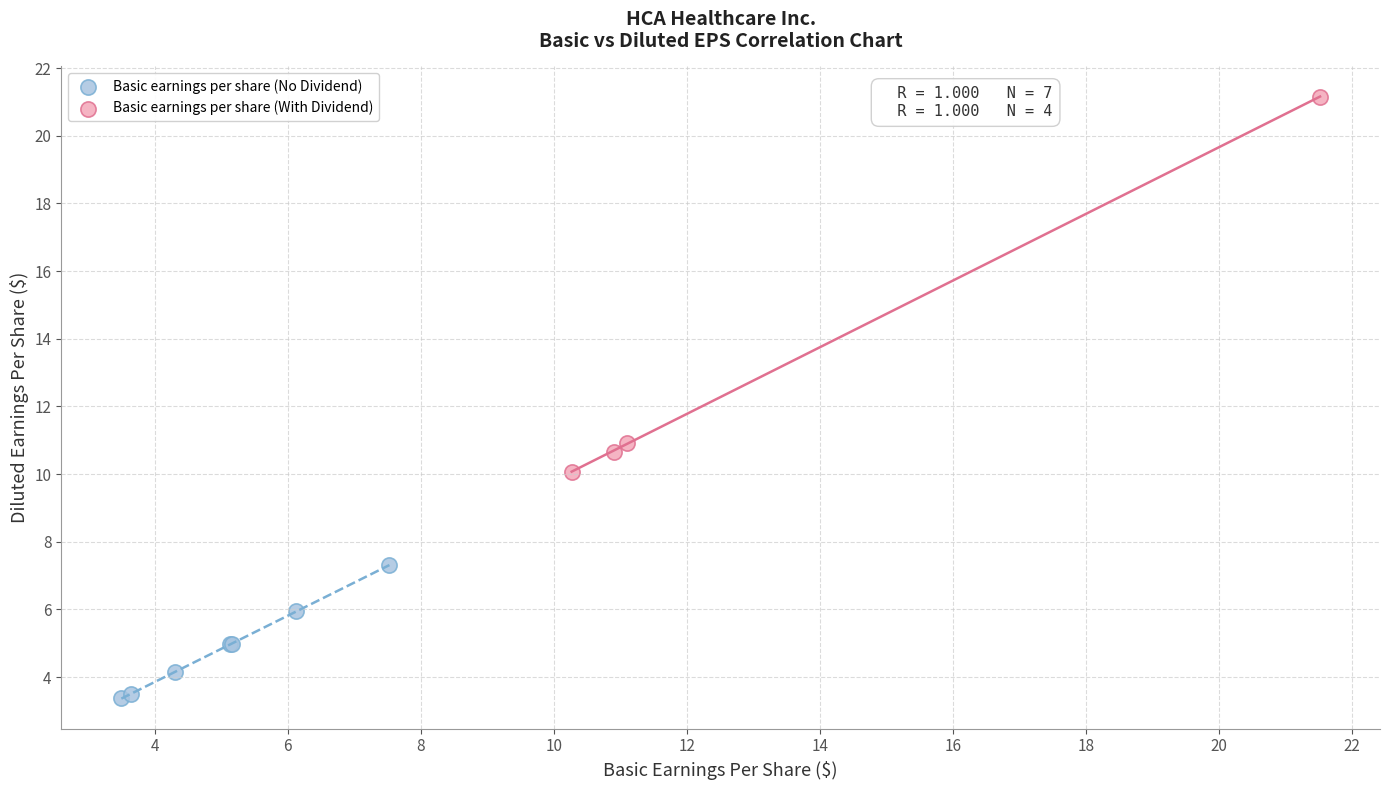

Which series contains the highest Y value?

Basic earnings per share (With Dividend)